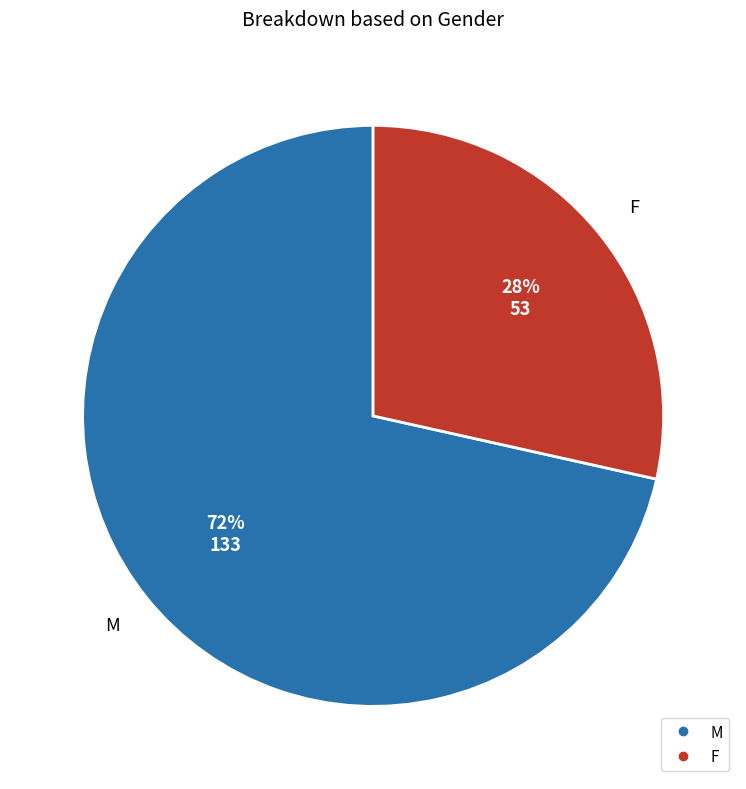

Count the number of slices in the pie.

2